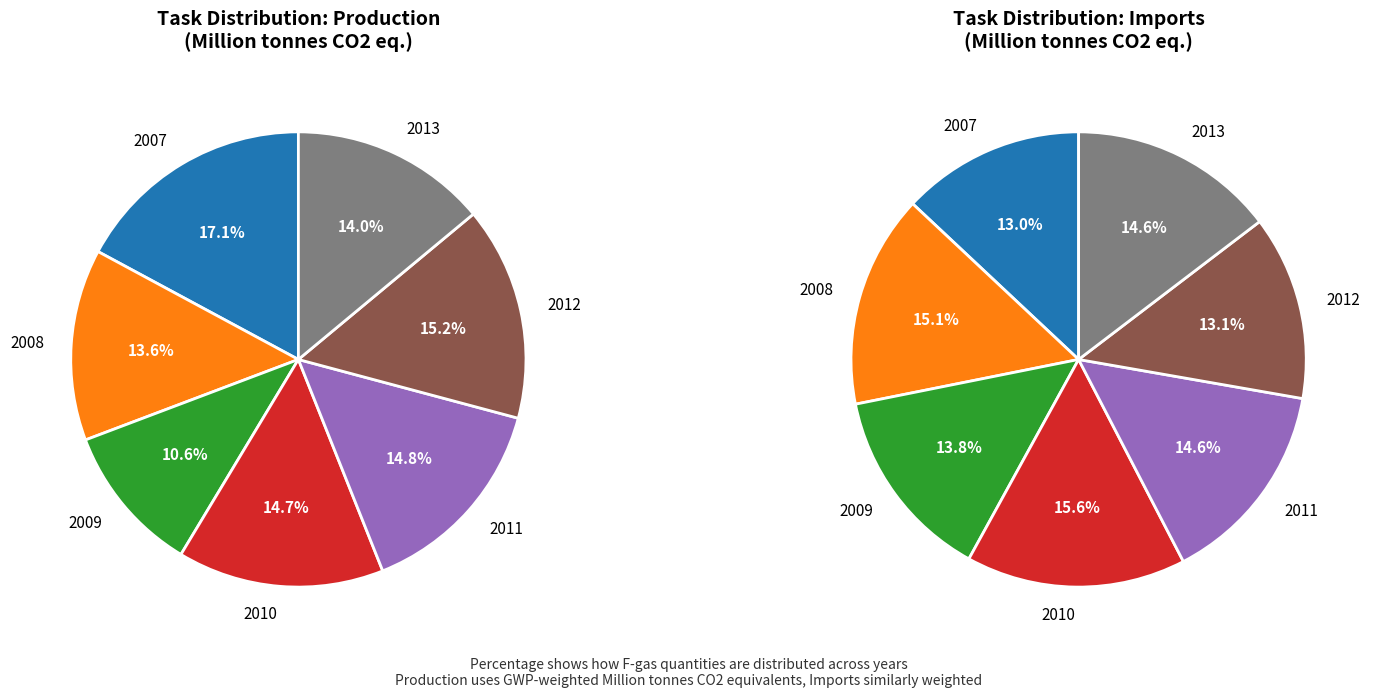

Which category has the biggest portion of the pie?

2007